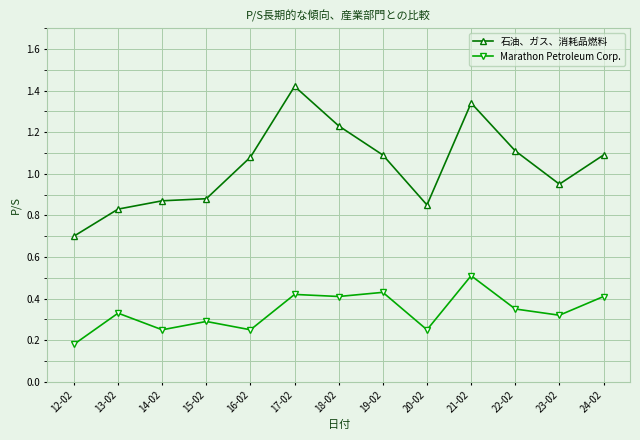

Which series changed the most between 17-02 and 22-02?

石油、ガス、消耗品燃料